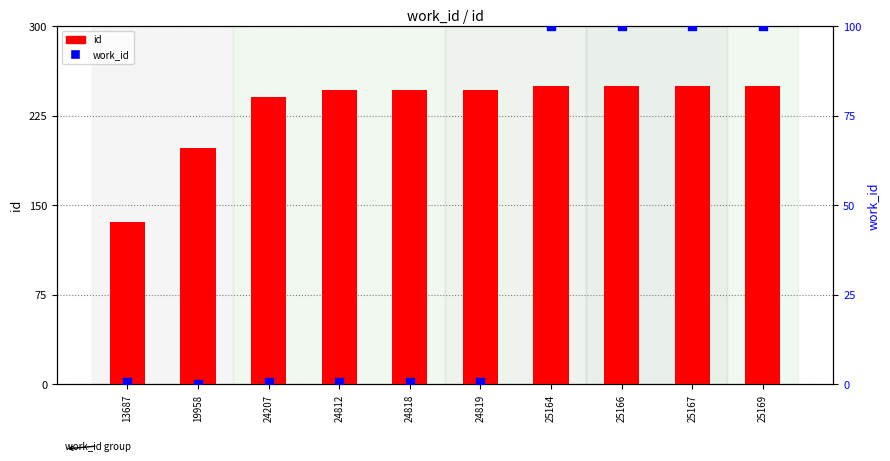

Which series reaches the minimum Y coordinate?

work_id